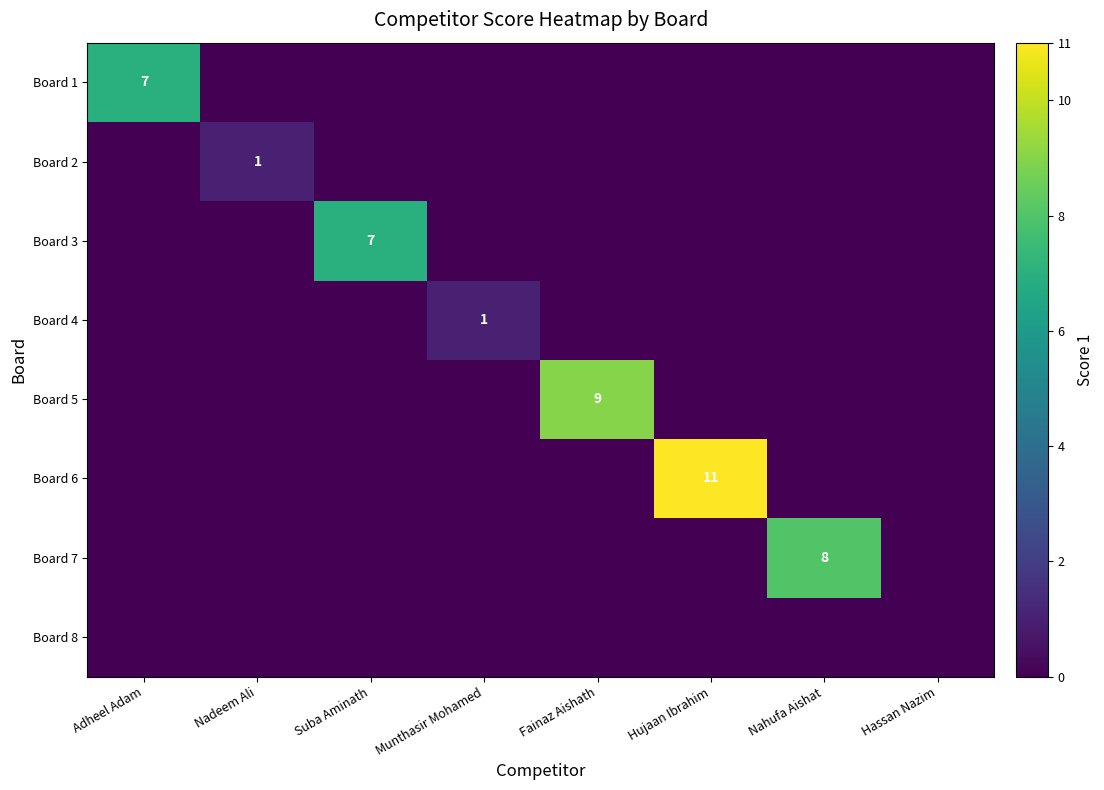

True or false: Board 4 has a value of 2 at Munthasir Mohamed.

False